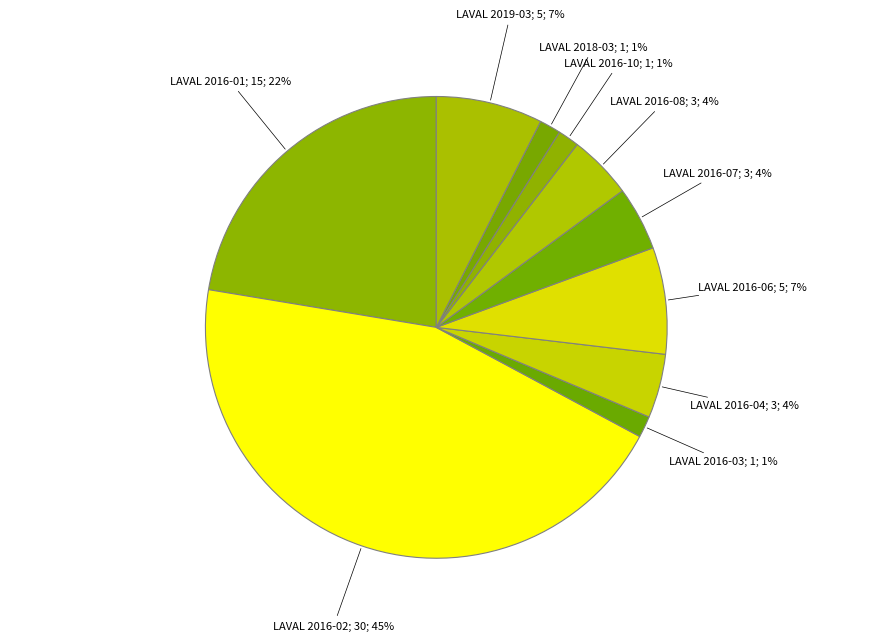

How many segments does this pie chart have?

10